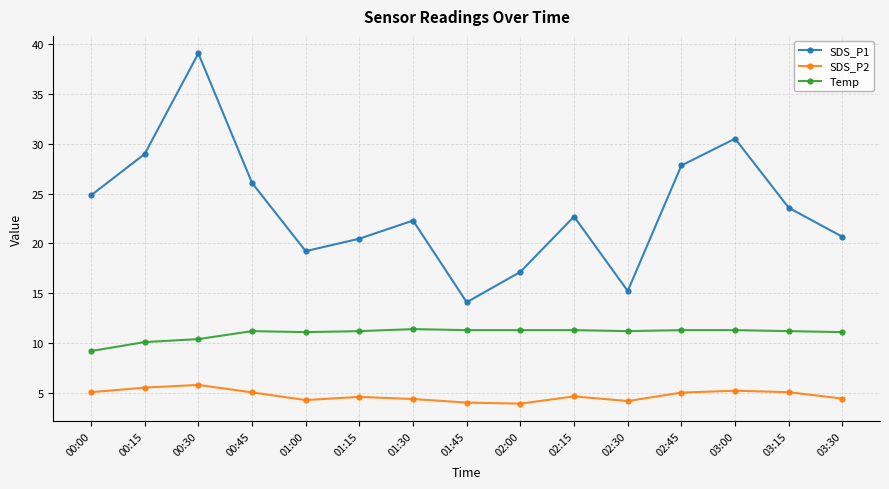

What is the label of the 8th point from the right?

01:45